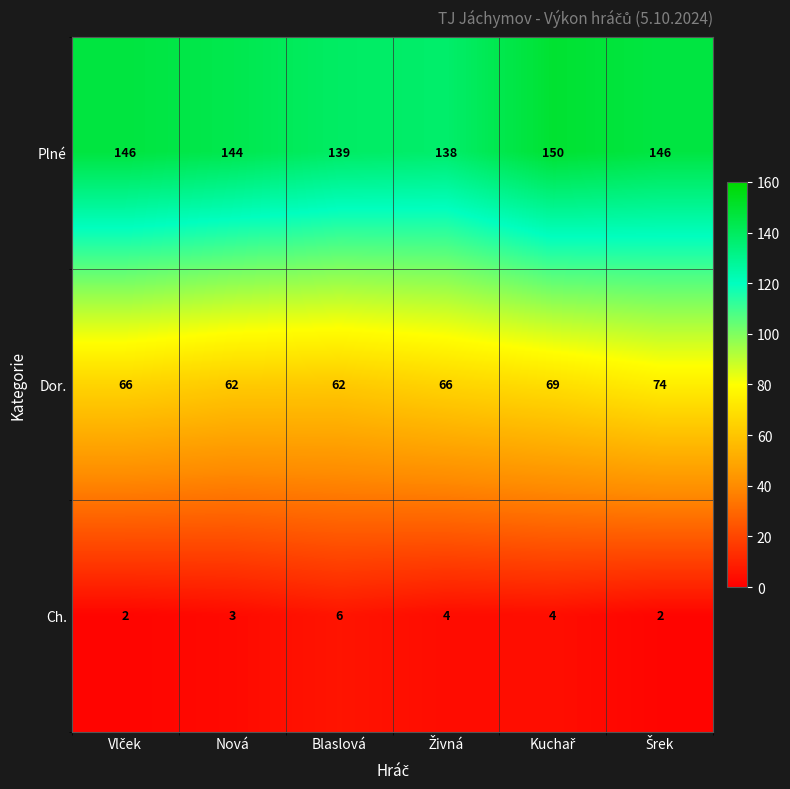

What is the spread (max minus min) of values at Blaslová?

133